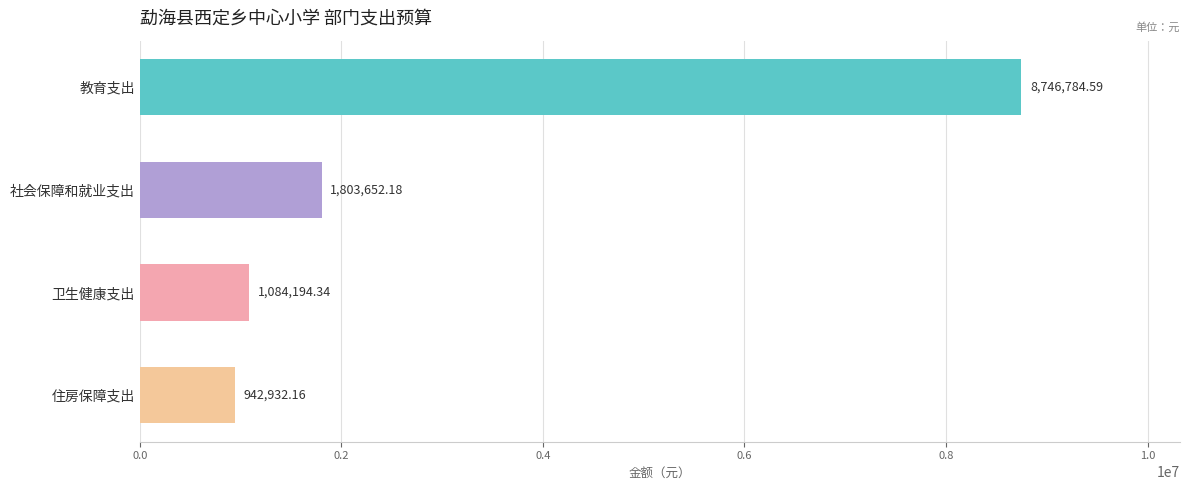

What is the average value?

3144390.8